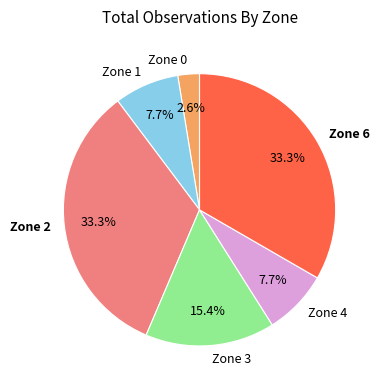

Which category has the smallest portion of the pie?

Zone 0